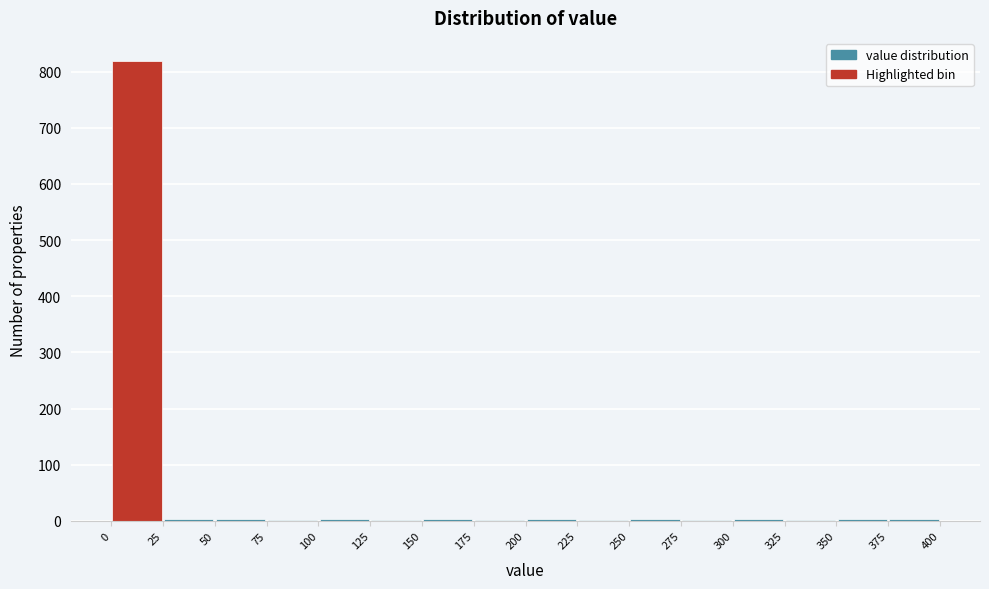

Over which range of the x-axis is the bar tallest?

0 to 25